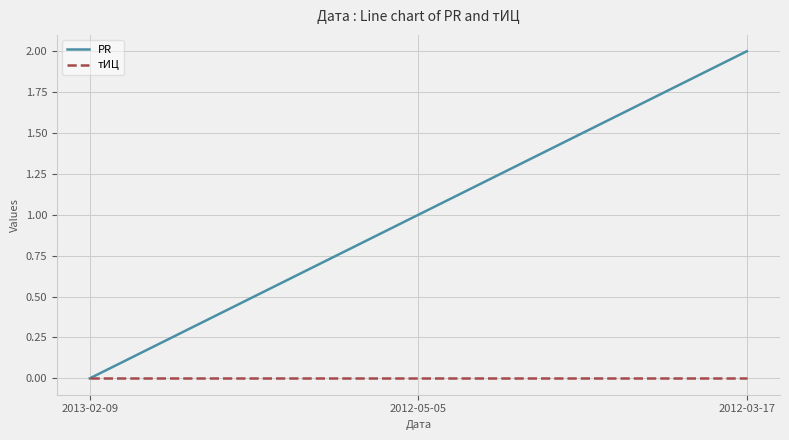

Count the number of data series in this chart.

2